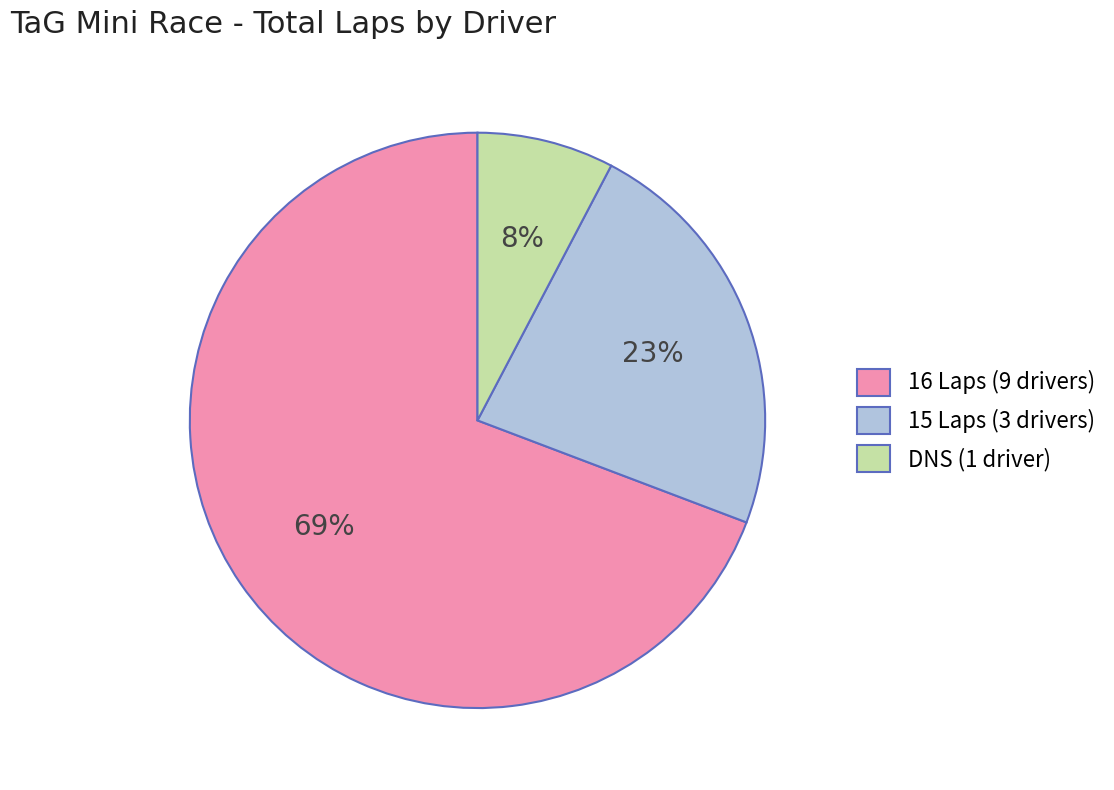

Between 15 Laps (3 drivers) and DNS (1 driver), which is larger?

15 Laps (3 drivers)